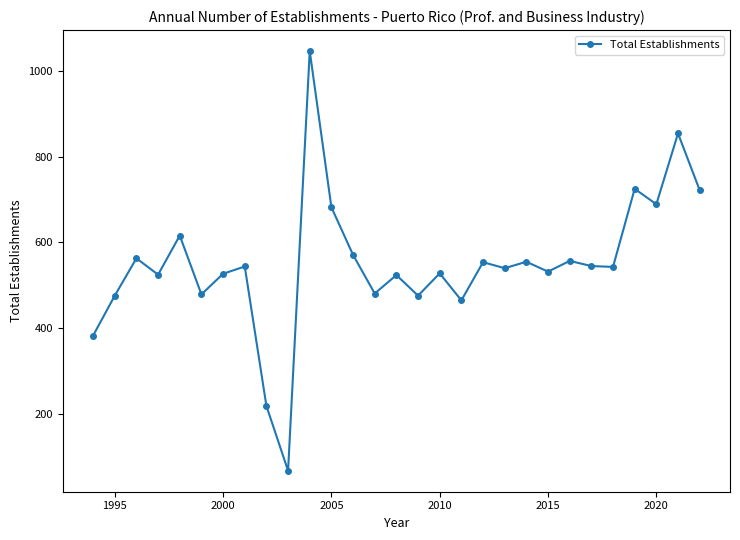

True or false: the data has more than 0 interior local peaks.

True